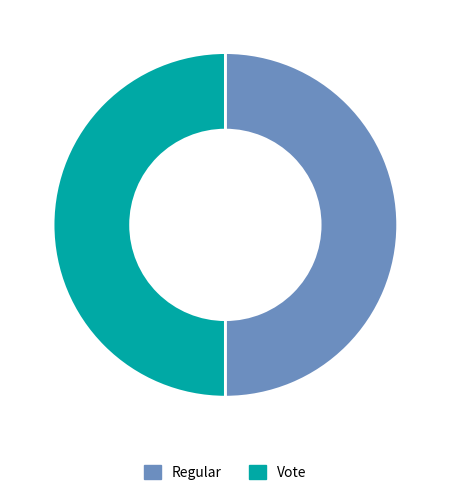

Do Vote and Regular together represent more than half of the pie?

Yes